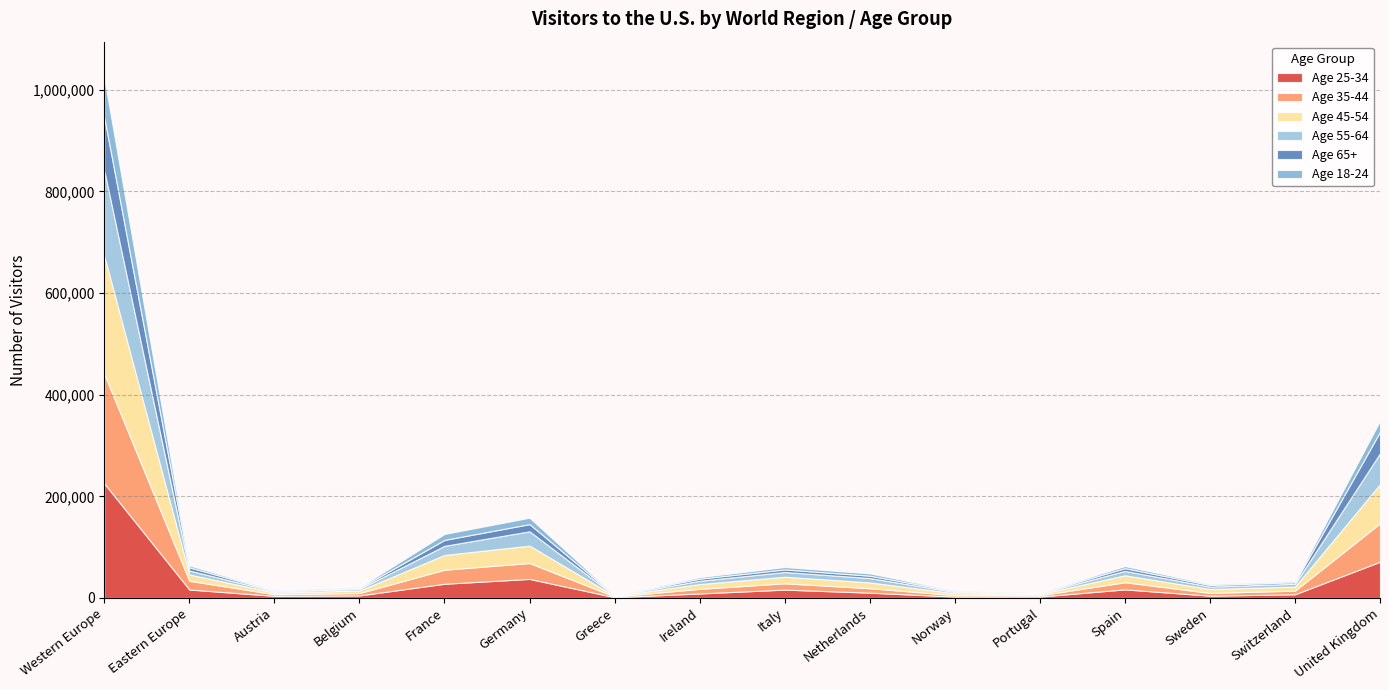

Does the chart have visible grid lines?

Yes